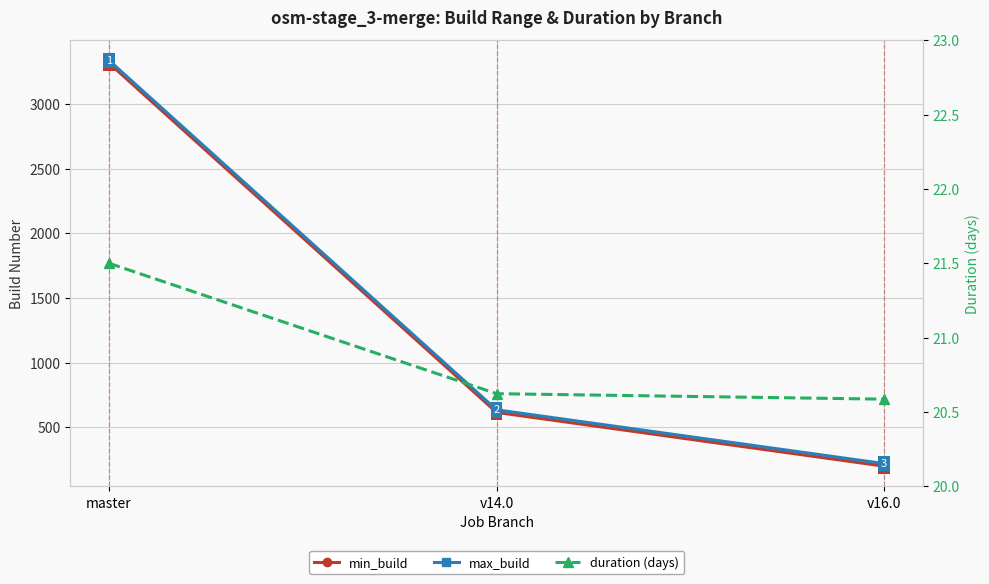

Reading left to right, extract all data points from this chart.

min_build: master=3316.0	v14.0=614.0	v16.0=198.0
max_build: master=3337.0	v14.0=634.0	v16.0=218.0
duration (days): master=21.5	v14.0=20.6	v16.0=20.6